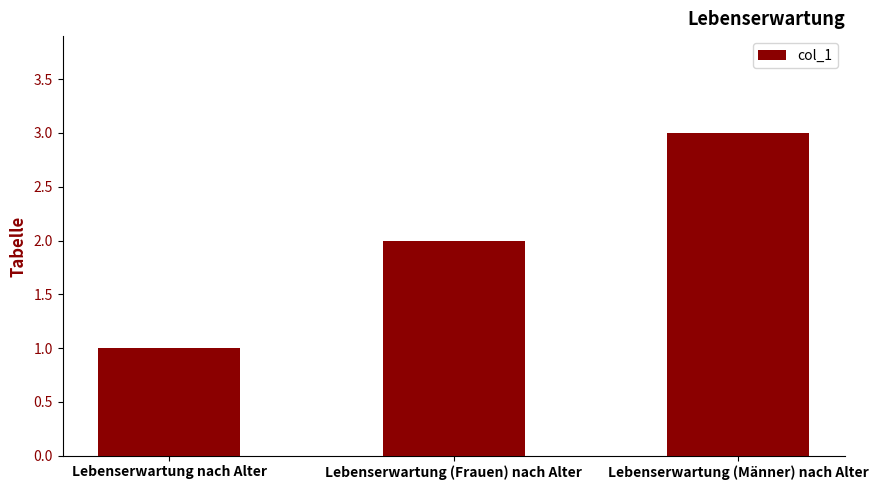

How many values are between 1 and 3?

3